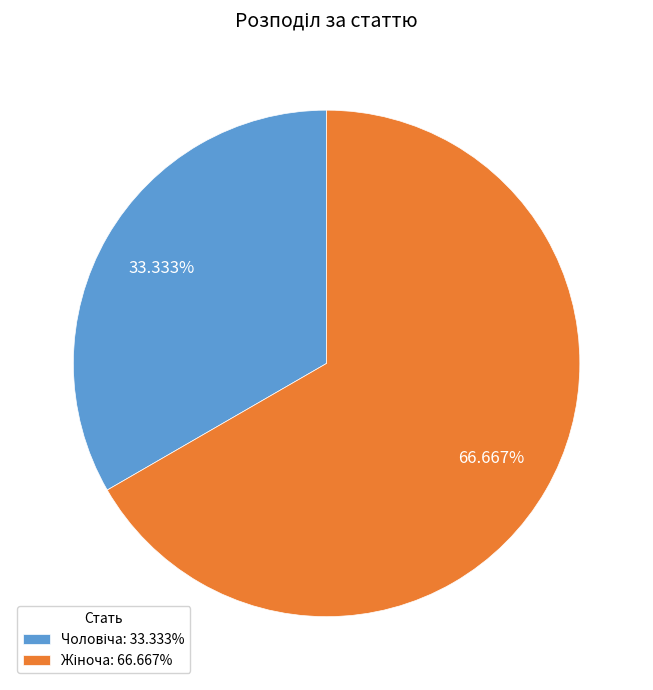

Is there a majority slice in this chart?

Yes